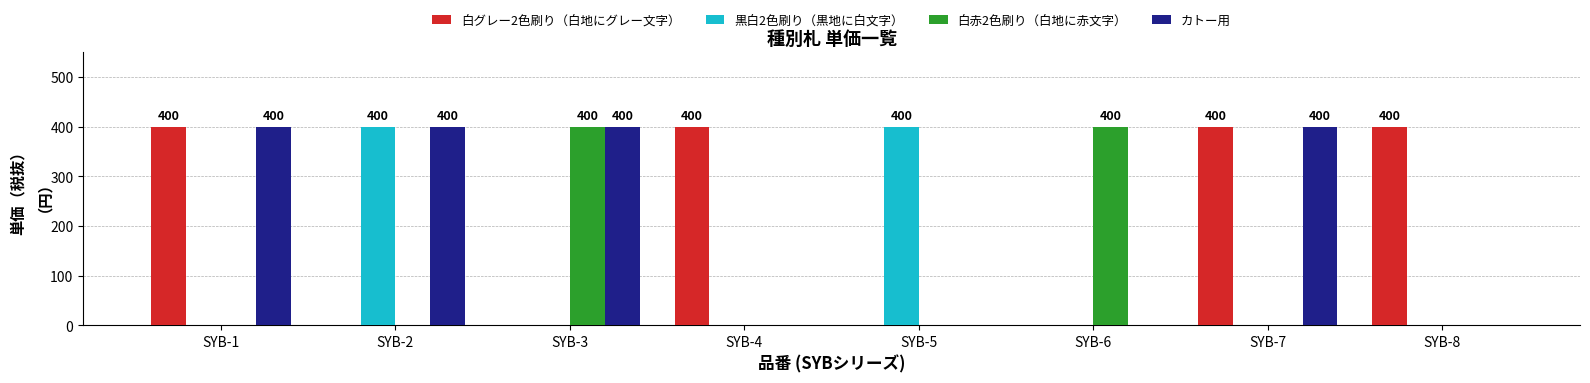

What is the sum of all カトー用 values?

1600